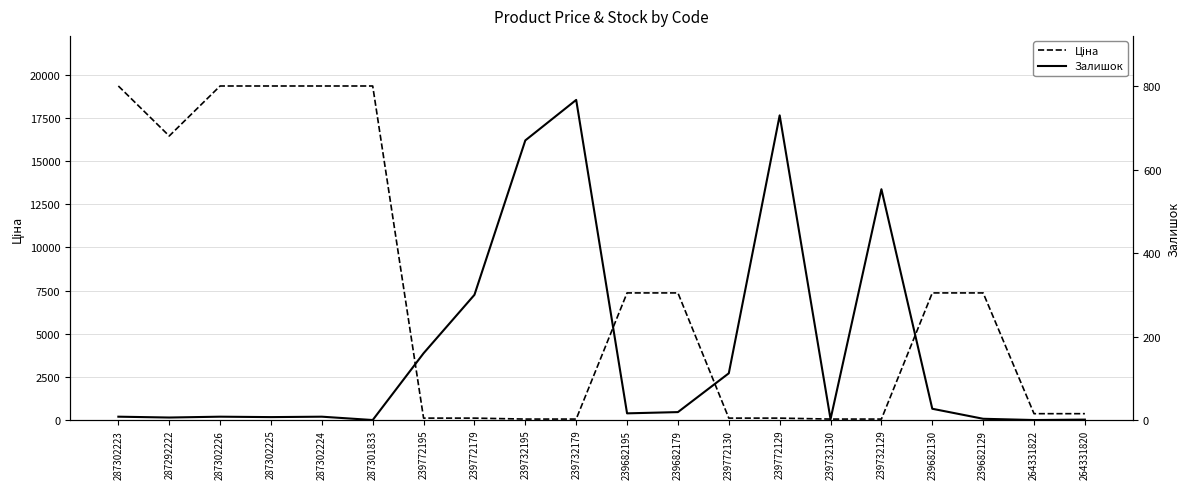

True or false: Залишок has more than 0 interior local peaks.

True